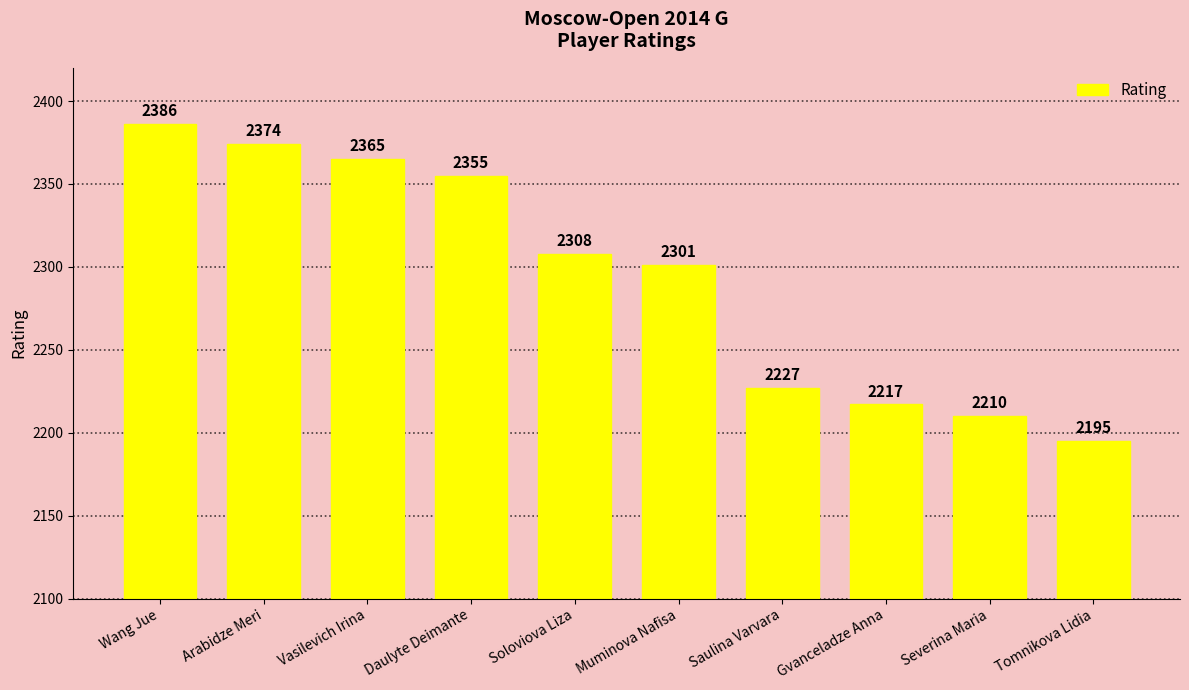

Rank the categories by value from lowest to highest.

Tomnikova Lidia, Severina Maria, Gvanceladze Anna, Saulina Varvara, Muminova Nafisa, Soloviova Liza, Daulyte Deimante, Vasilevich Irina, Arabidze Meri, Wang Jue